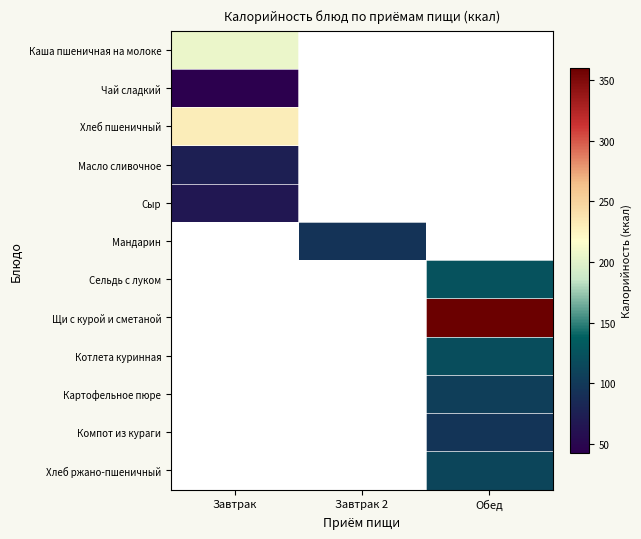

What value does the Котлета куринная series have at Обед?

120.0